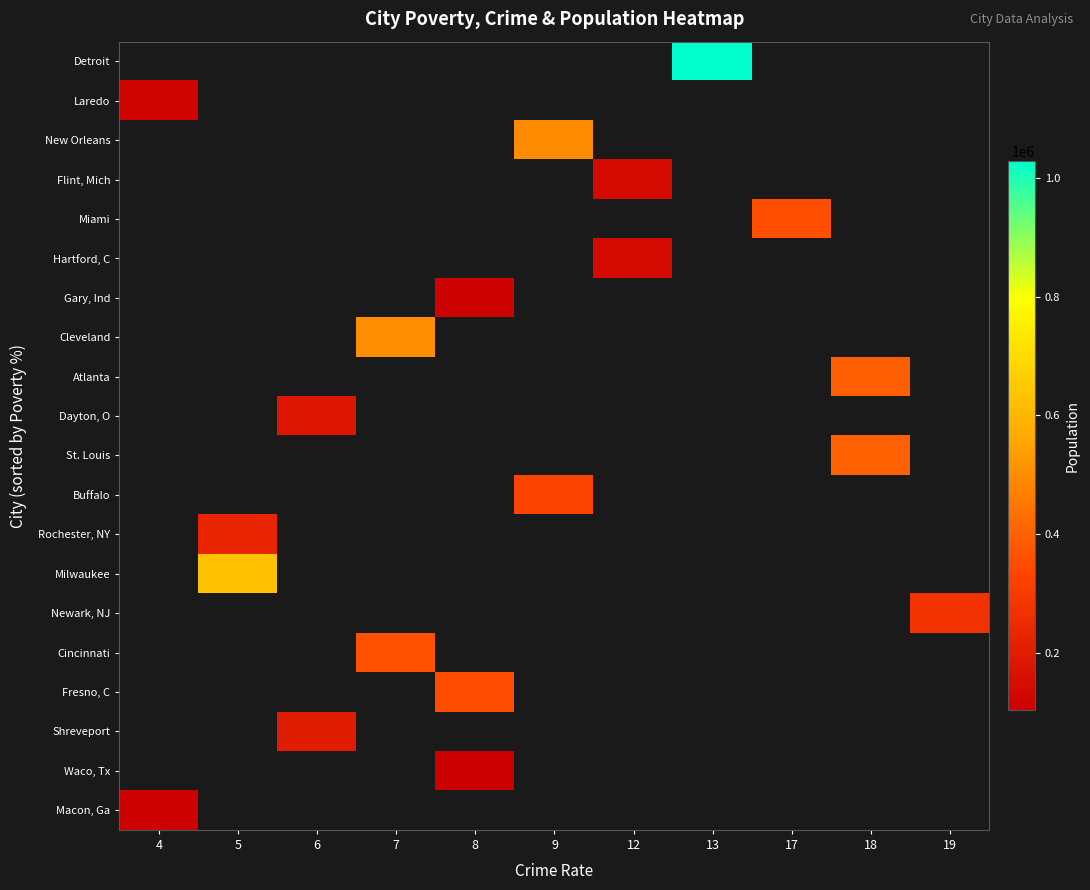

Which category has the lowest value across all series?

8